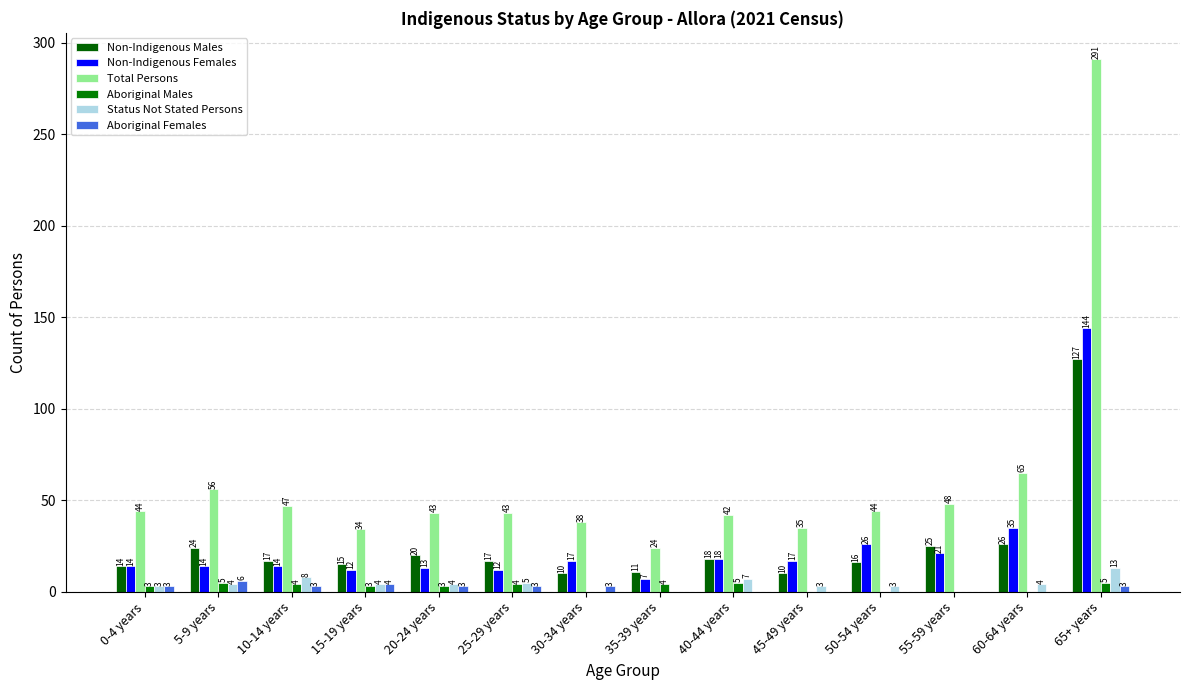

What is the value of the Non-Indigenous Males bar at the 14th from the left?

127